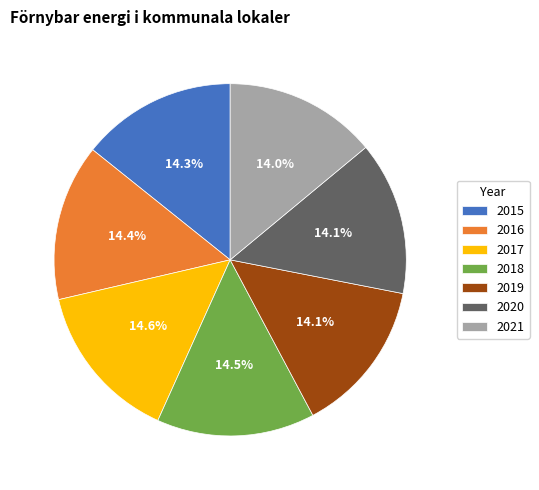

What percentage is the 2021 slice, to the nearest percent?

14%